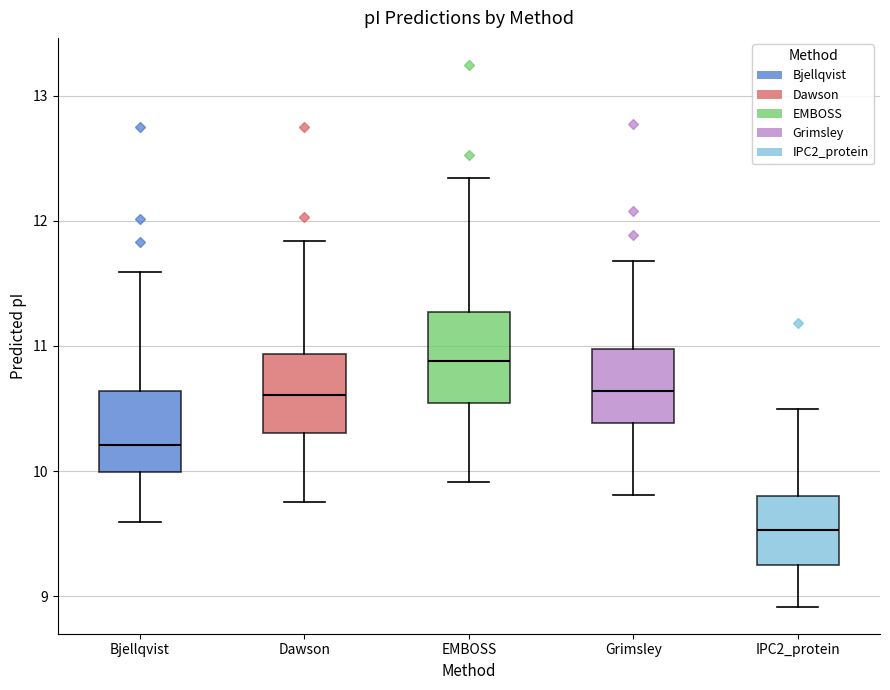

Reading left to right, read every box against the y-axis: the position of its median line, the range the box covers, and the ends of its whiskers. The values are not printed on the chart, so give them approximately, as read against the axis.

Bjellqvist: median 10.2, box 10.0 to 10.6, whiskers 9.6 to 11.6
Dawson: median 10.6, box 10.3 to 10.9, whiskers 9.8 to 11.8
EMBOSS: median 10.9, box 10.5 to 11.3, whiskers 9.9 to 12.3
Grimsley: median 10.6, box 10.4 to 11.0, whiskers 9.8 to 11.7
IPC2_protein: median 9.5, box 9.2 to 9.8, whiskers 8.9 to 10.5